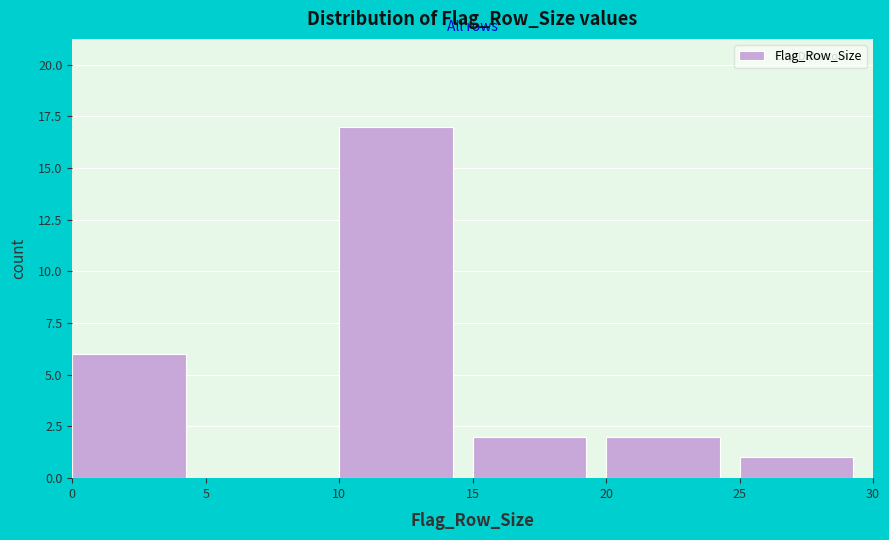

What is the height of the bar covering 25 to 30 on the x-axis? The values are not printed on the chart, so give them approximately, as read against the axis.

1